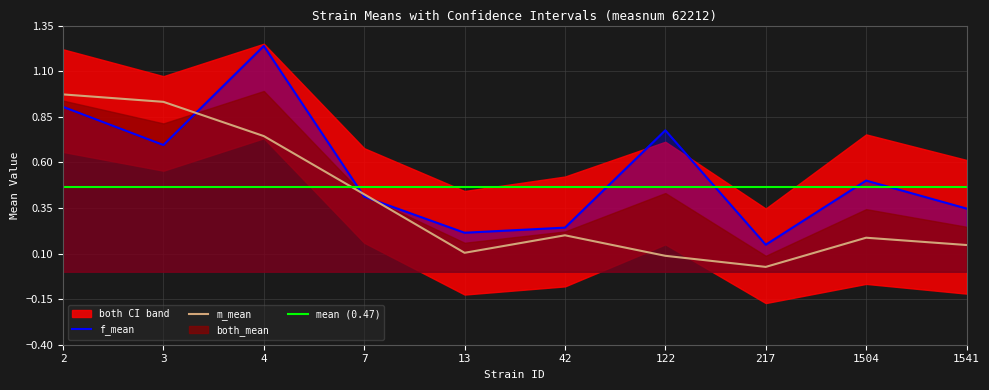

List the series in order of their peak value, highest first.

both_uppercl, f_mean, both_mean, m_mean, both_lowercl